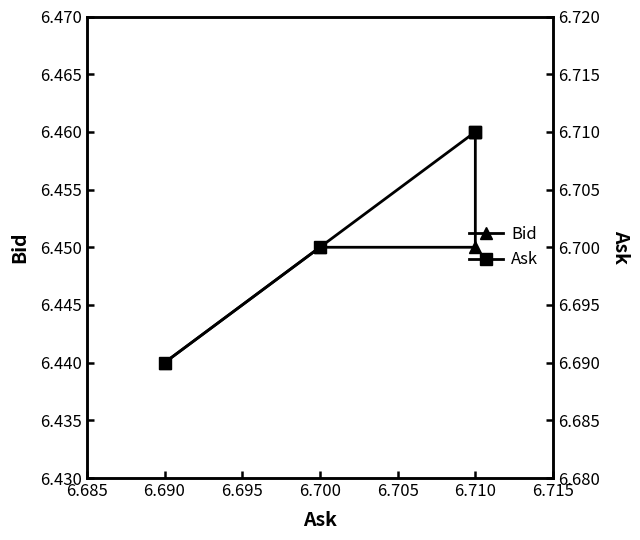

How many lines are shown in the chart?

2